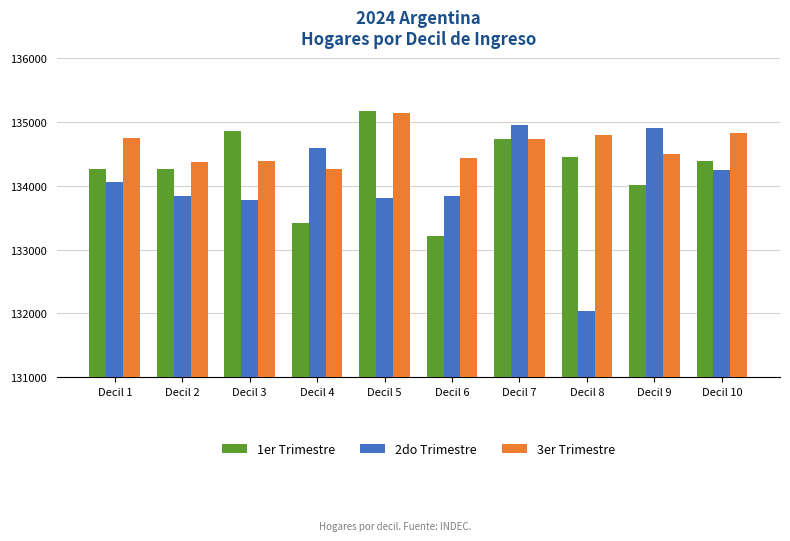

What is the smallest value displayed?

132035